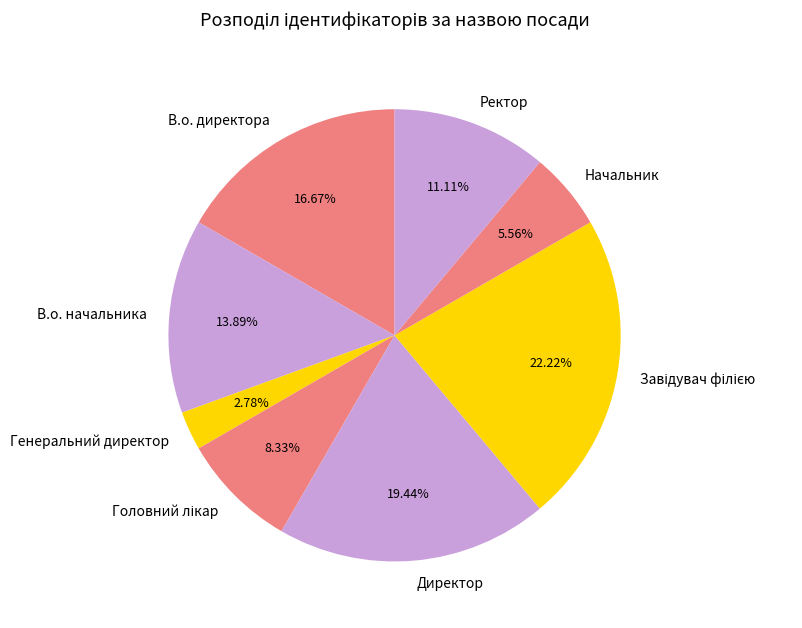

True or false: Директор accounts for 7% of the total.

False